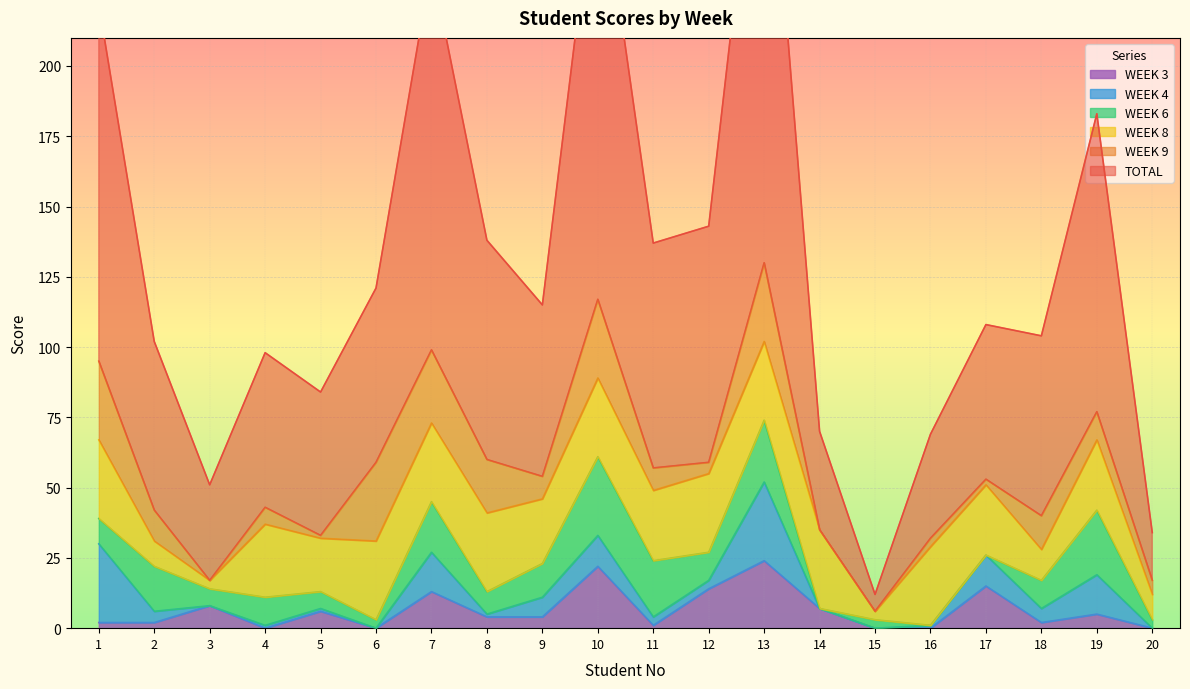

At 3, list the series in order from largest to smallest.

TOTAL, WEEK 3, WEEK 6, WEEK 8, WEEK 9, WEEK 4